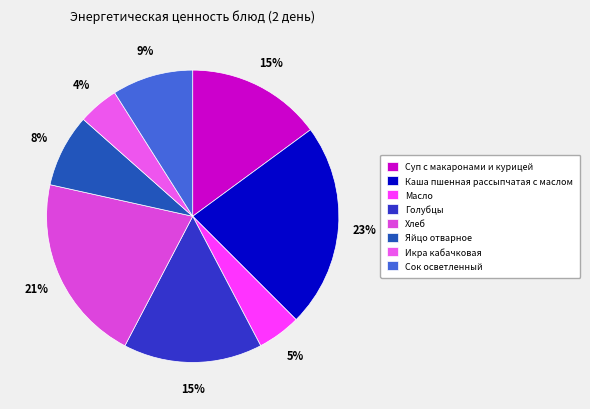

What is the change in value from Каша пшенная рассыпчатая с маслом to Икра кабачковая?

-141.2